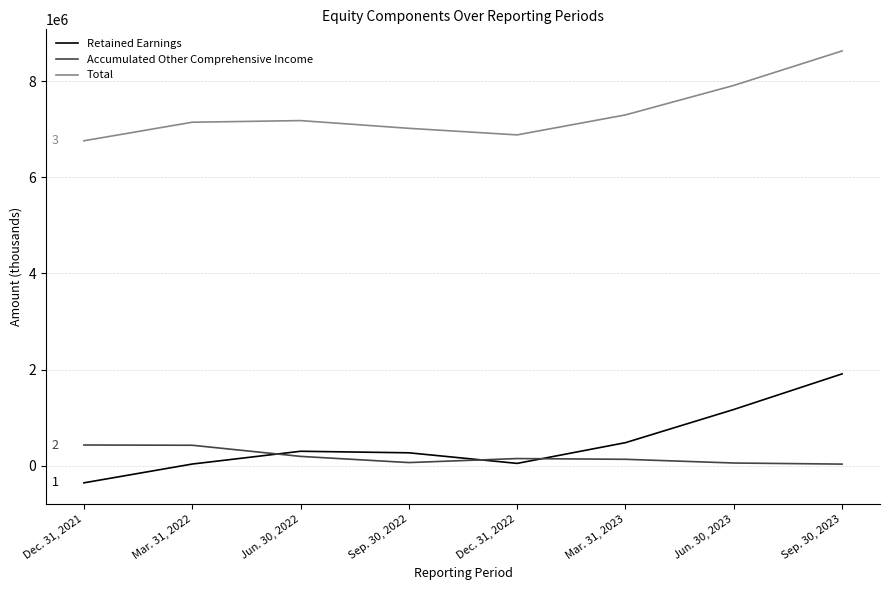

Where is Retained Earnings nearest to the value 776443?

Mar. 31, 2023